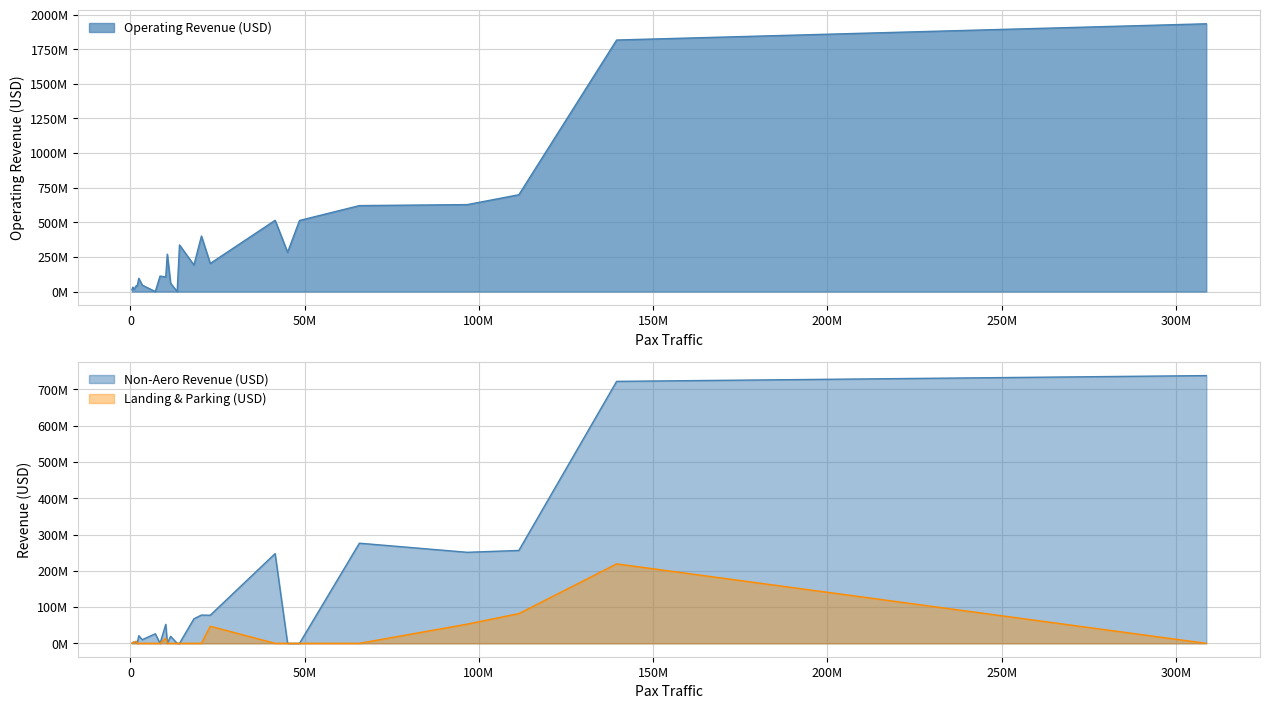

At 19, list the series in order from largest to smallest.

operating_revenue_usd, non_aero_revenue_usd, pax_traffic, landing_parking_usd